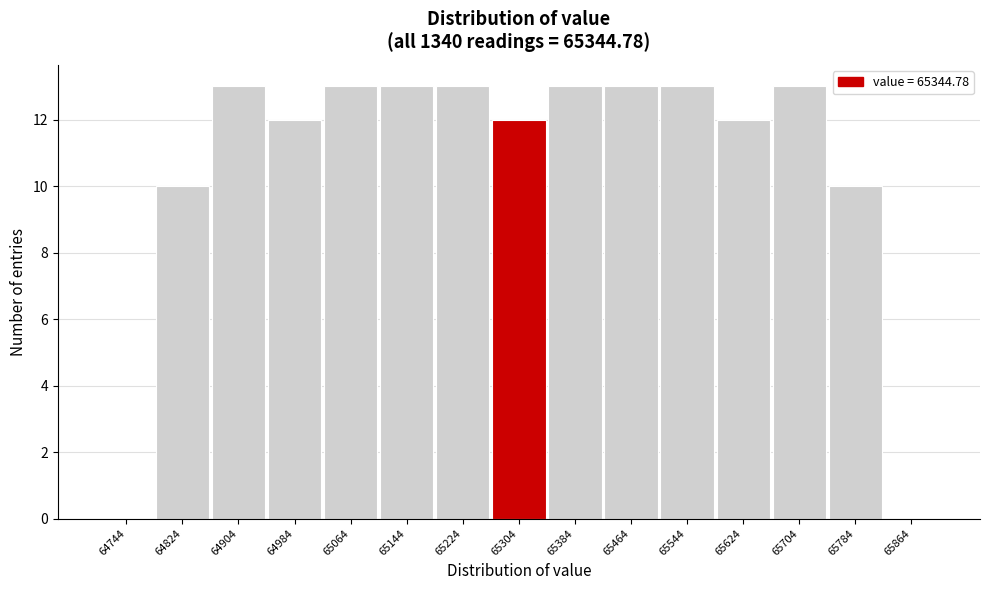

Reading left to right, transcribe all the data shown in this chart.

64744=0	64824=10	64904=13	64984=12	65064=13	65144=13	65224=13	65304=12	65384=13	65464=13	65544=13	65624=12	65704=13	65784=10	65864=0